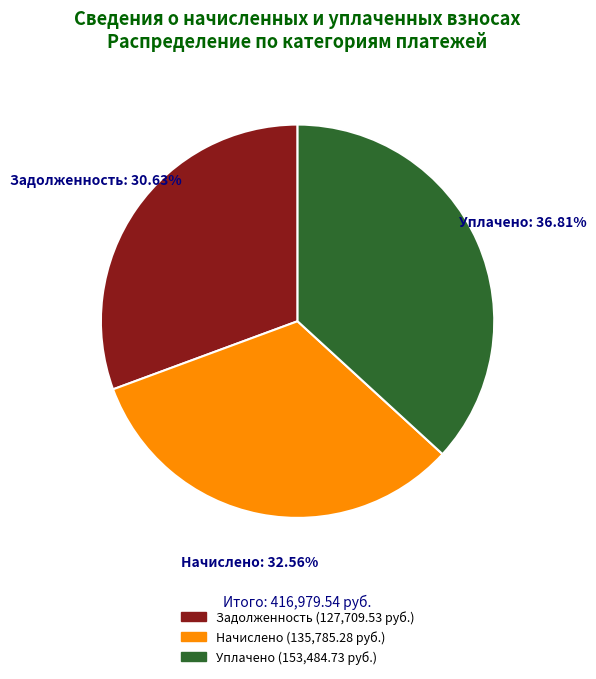

Does any single category account for the majority?

No